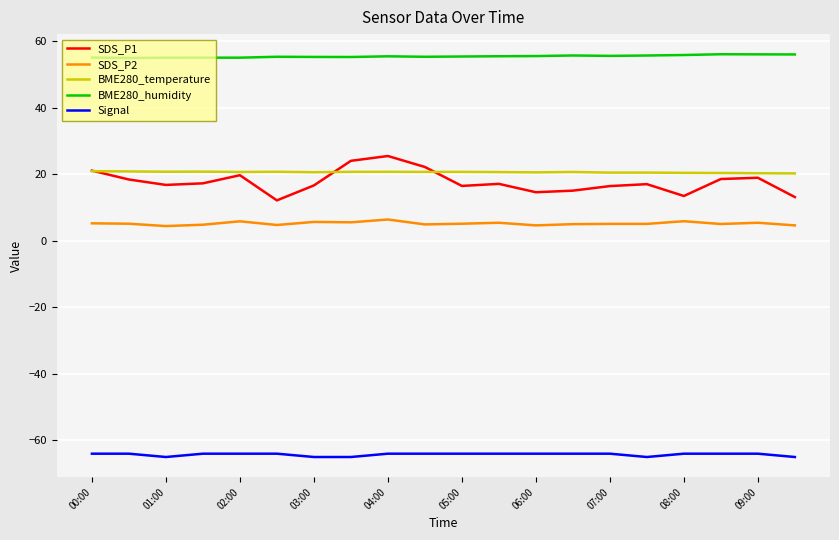

What is the highest value of the SDS_P1 series?

25.6